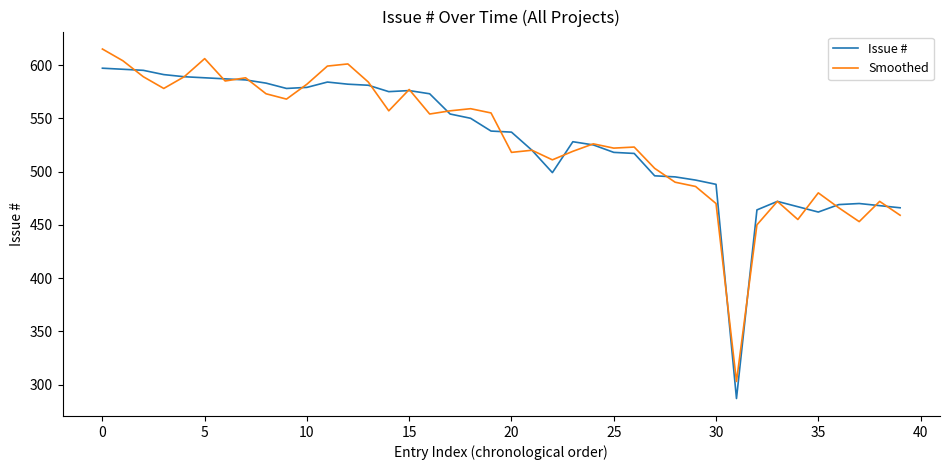

In Issue #, how many points are higher than both neighbors (excluding endpoints)?

5